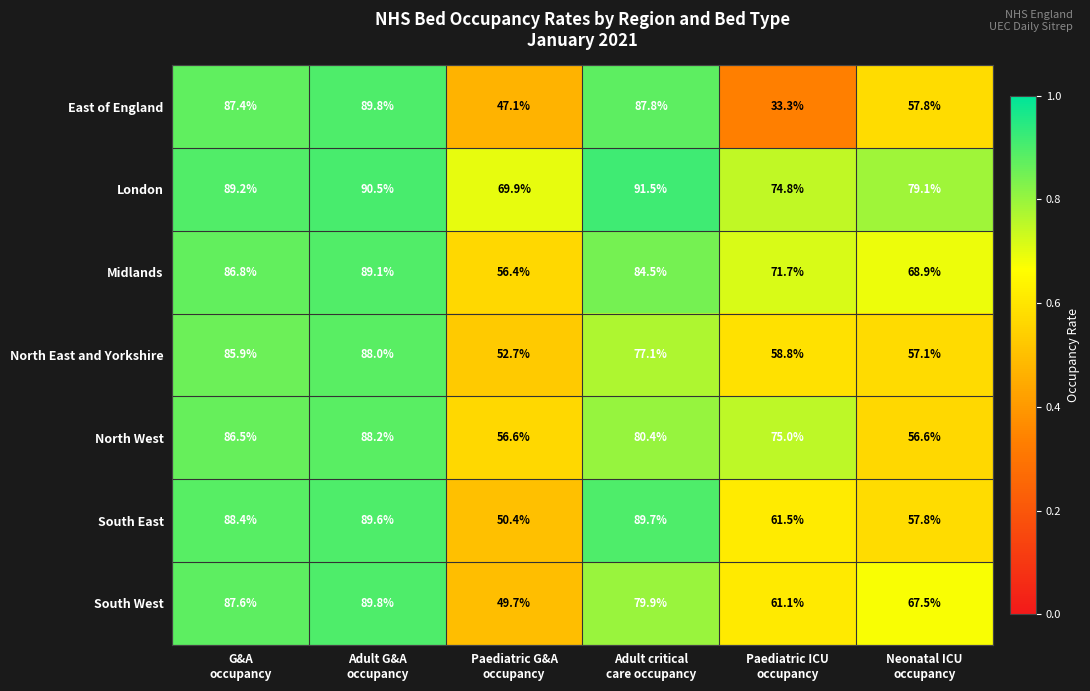

What is the difference between the second highest and second lowest values in the Midlands series?

17.9